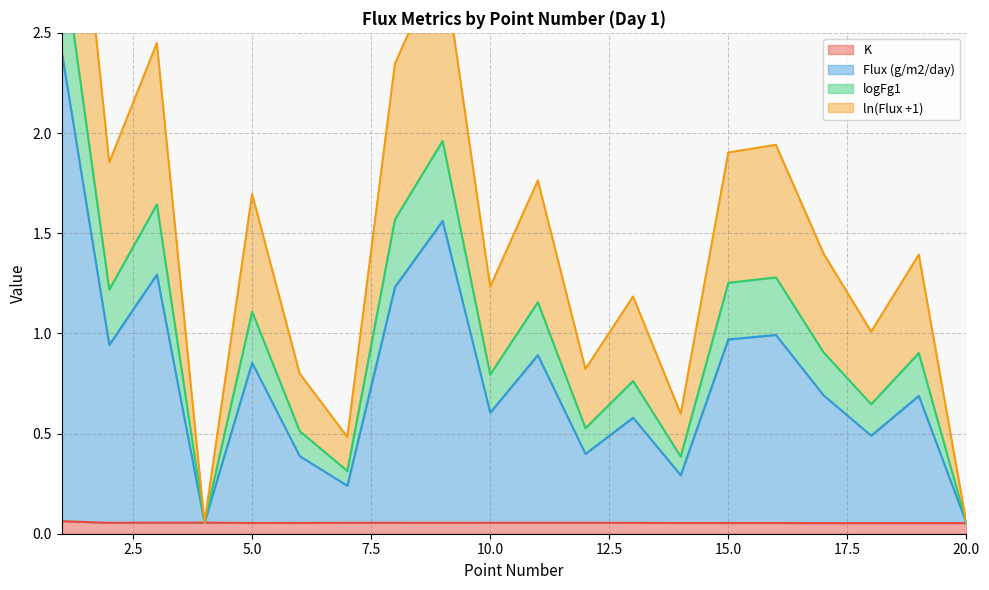

True or false: logFg1 has more than 1 interior local peaks.

True